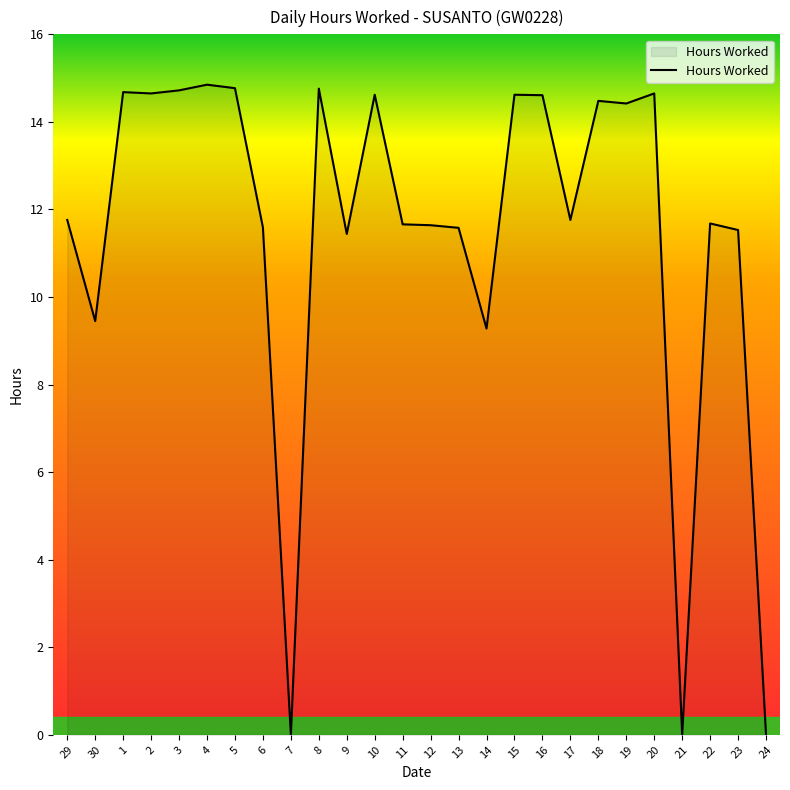

Does the chart have visible grid lines?

No